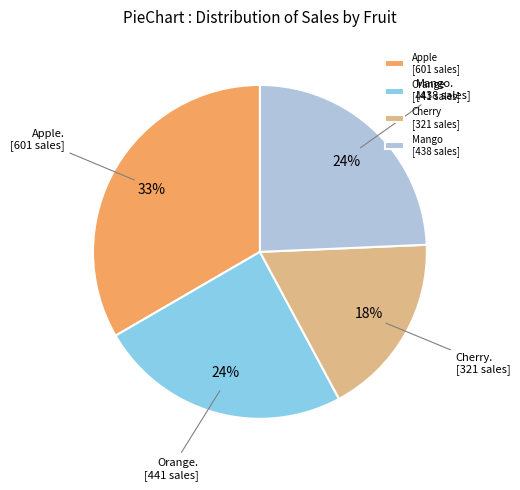

To the nearest percent, what is the difference between the Mango [438 sales] and Apple [601 sales] slice percentages?

9%